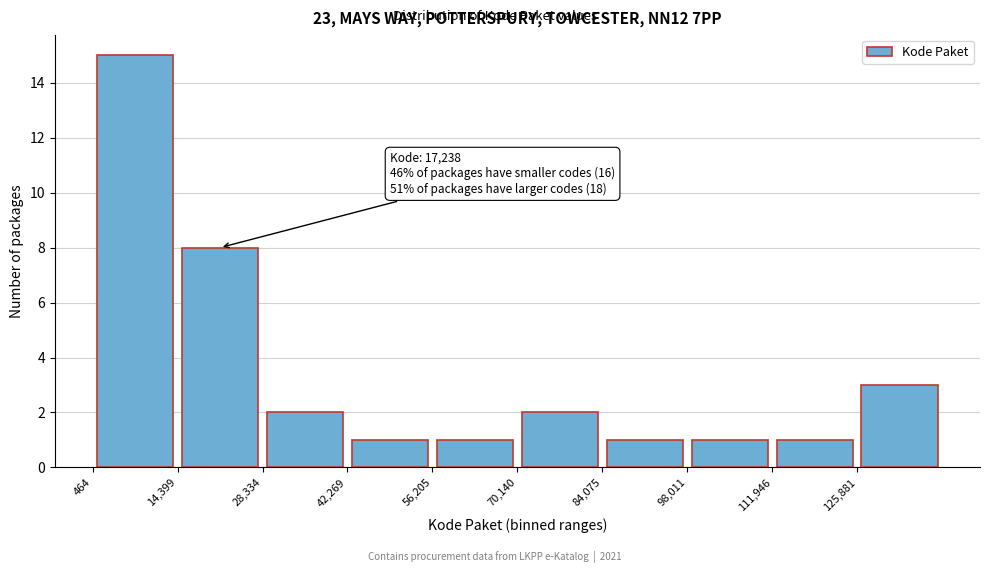

Over which range of the x-axis is the bar tallest?

0 to 14000